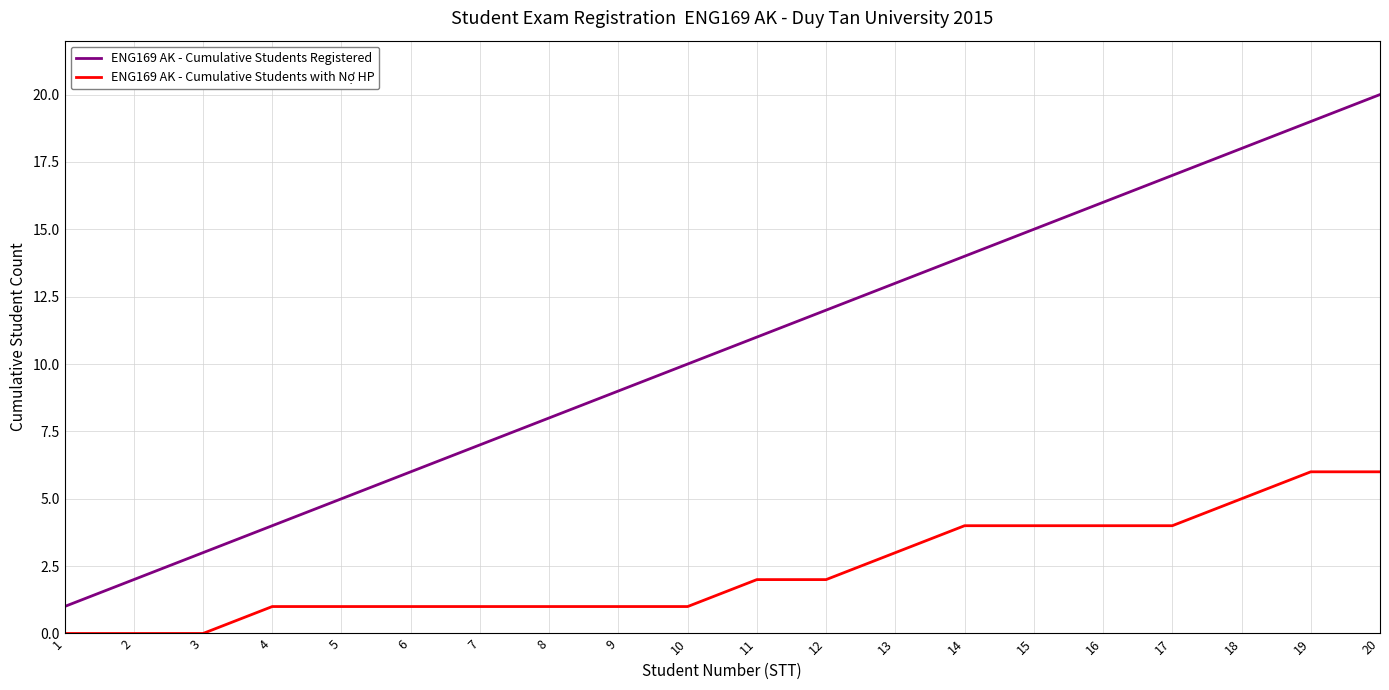

Between 2 and 4, which series saw the biggest shift?

ENG169 AK - Cumulative Students Registered